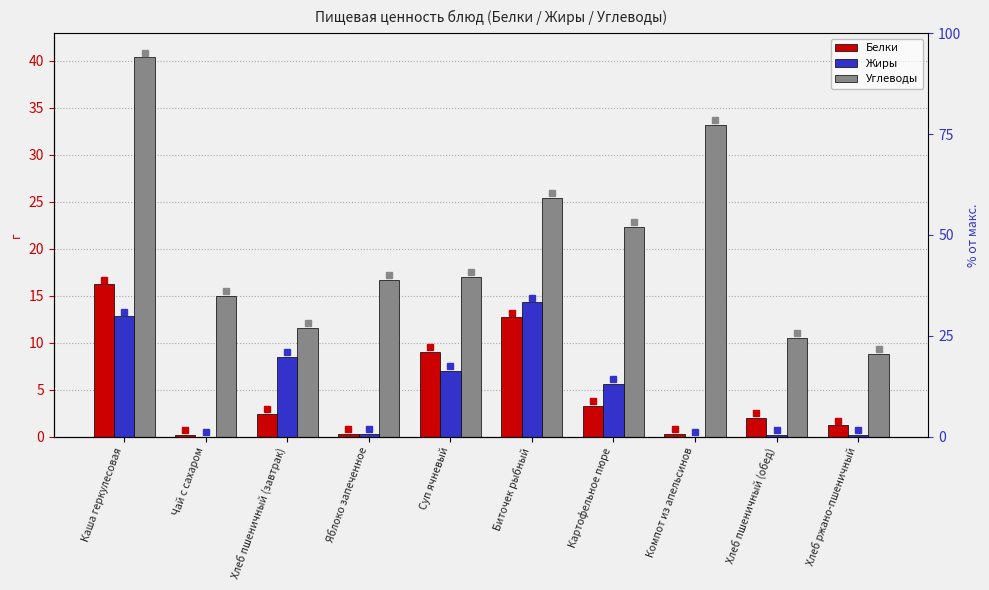

Which series has the largest total across all categories?

Углеводы